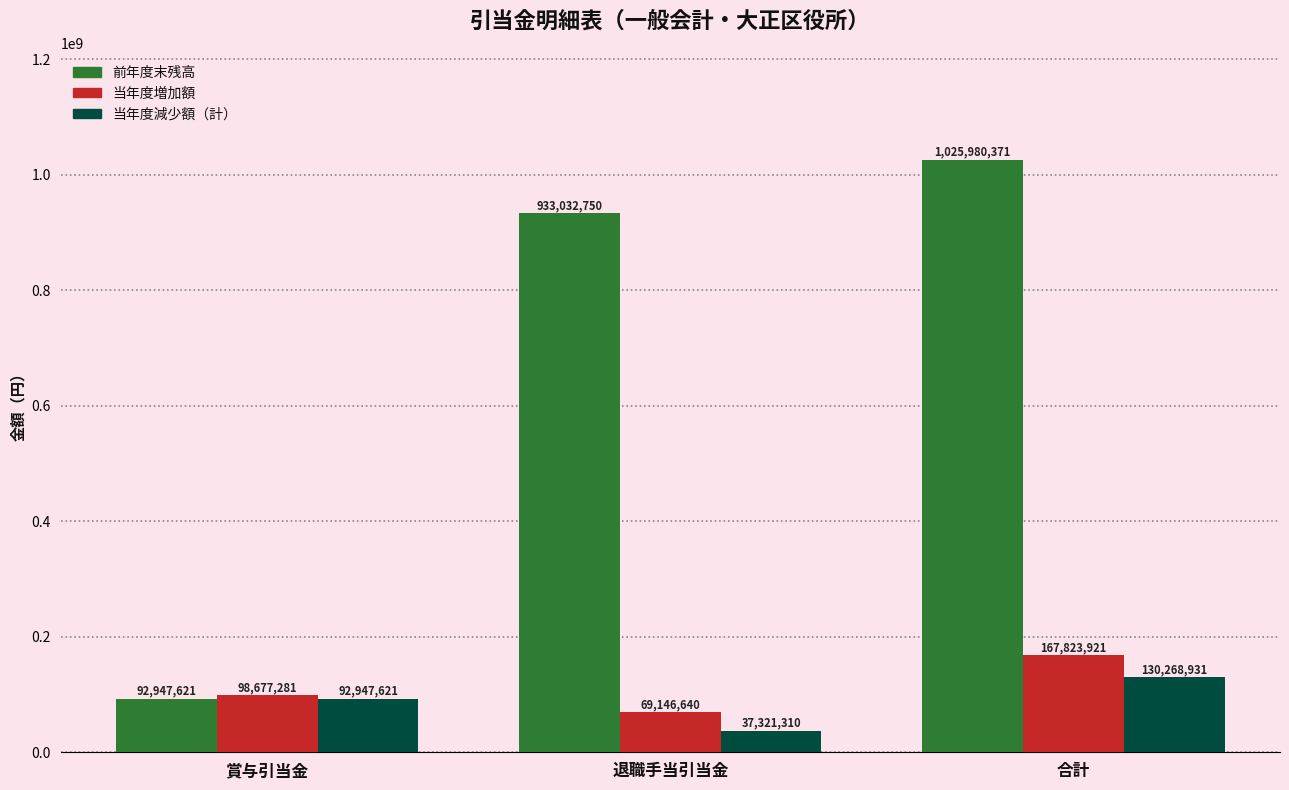

What is the smallest value displayed?

37321310